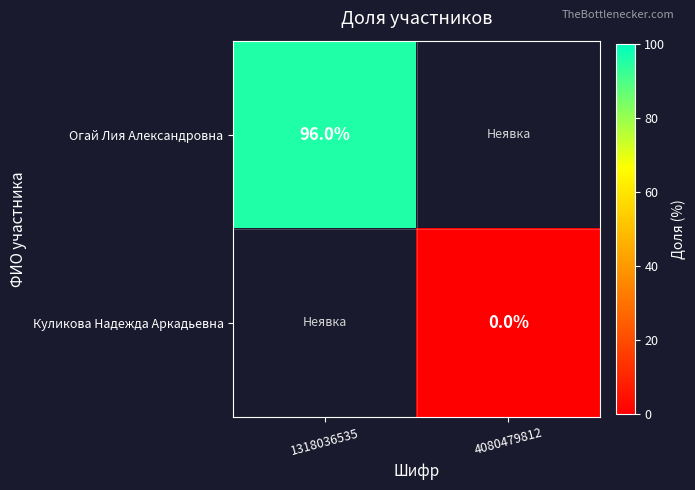

Is it true that Огай Лия Александровна equals 96 at 1318036535?

True